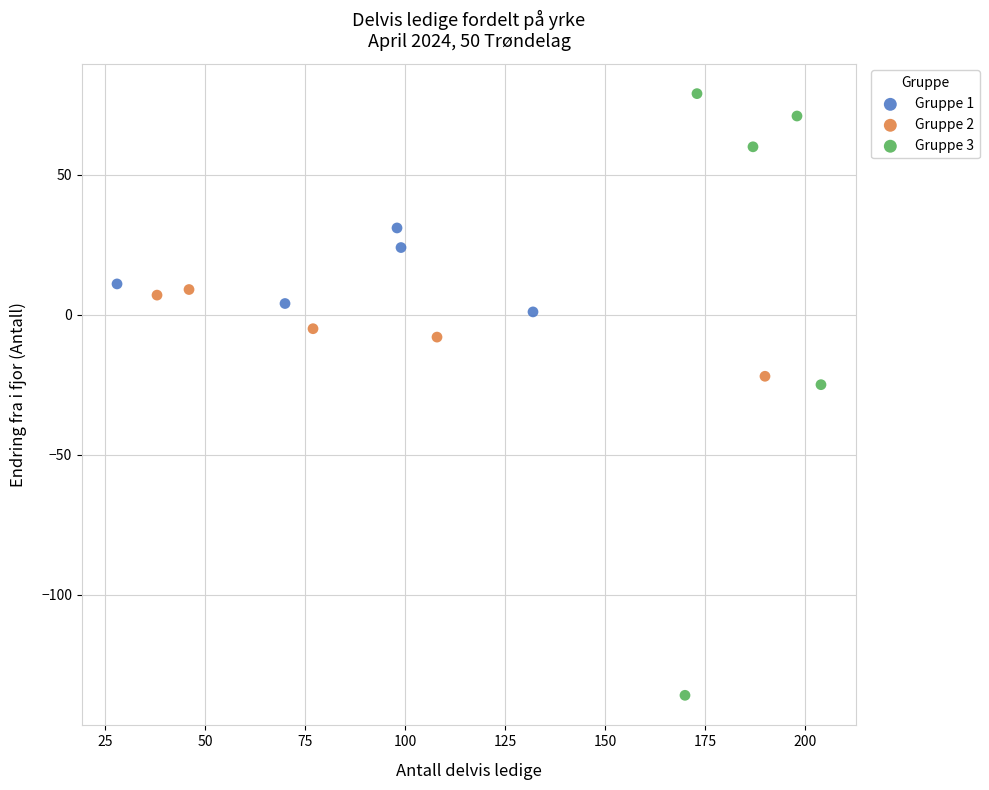

What are all the series names shown in the legend?

Gruppe 1, Gruppe 2, Gruppe 3